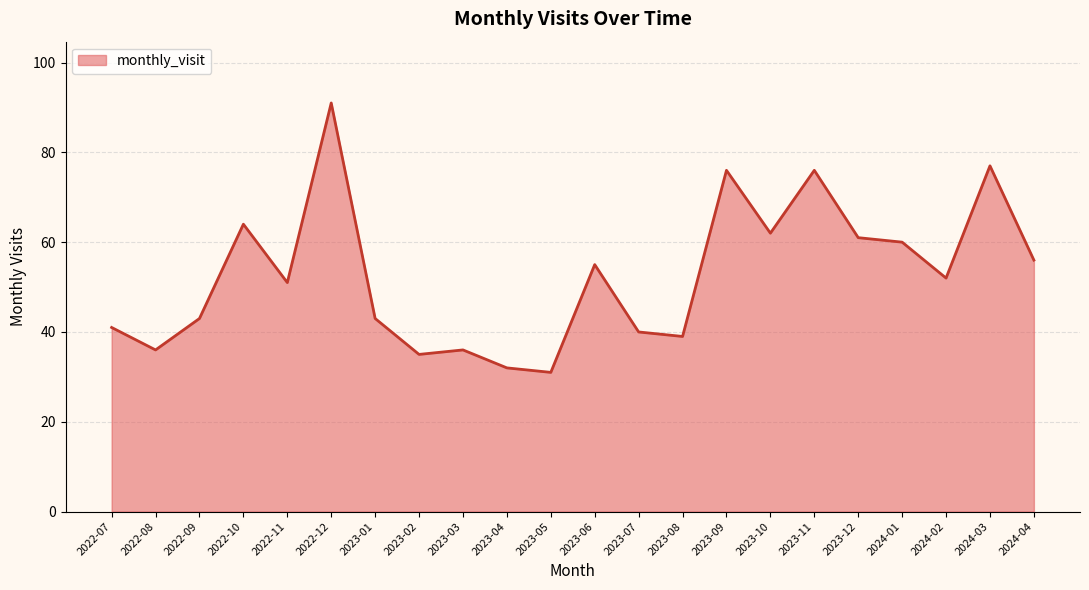

Reading left to right, list all the values displayed in this chart.

2022-07=41	2022-08=36	2022-09=43	2022-10=64	2022-11=51	2022-12=91	2023-01=43	2023-02=35	2023-03=36	2023-04=32	2023-05=31	2023-06=55	2023-07=40	2023-08=39	2023-09=76	2023-10=62	2023-11=76	2023-12=61	2024-01=60	2024-02=52	2024-03=77	2024-04=56